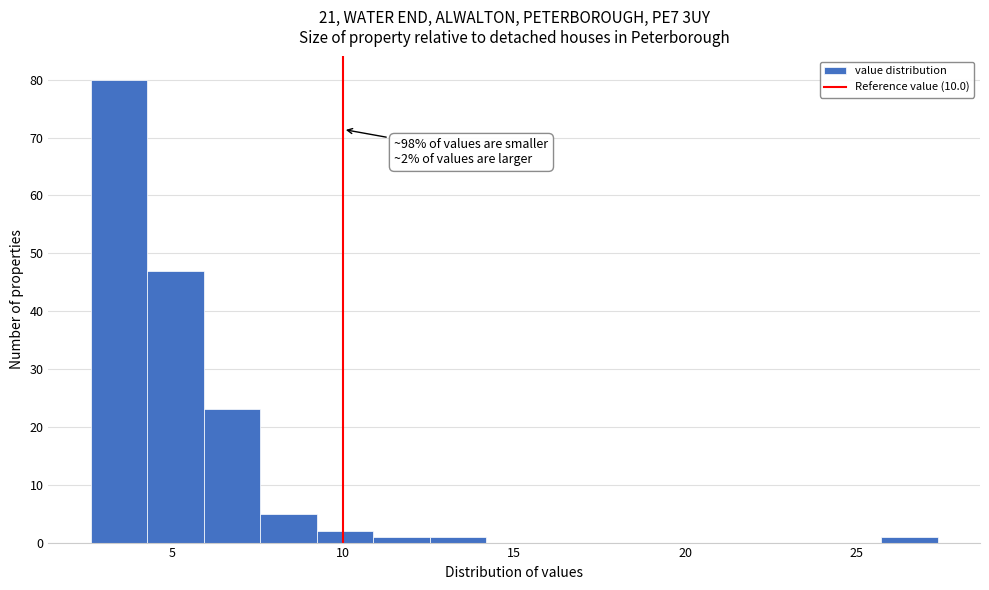

Read against the x-axis, roughly where is the centre of the tallest bar?

3.5